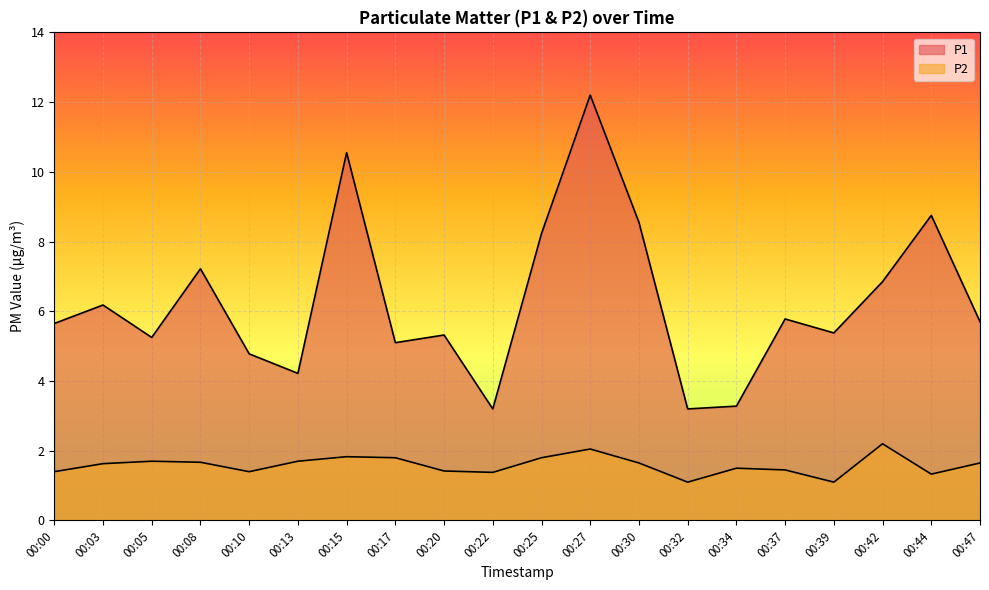

What is the sum of all P2 values?

31.8